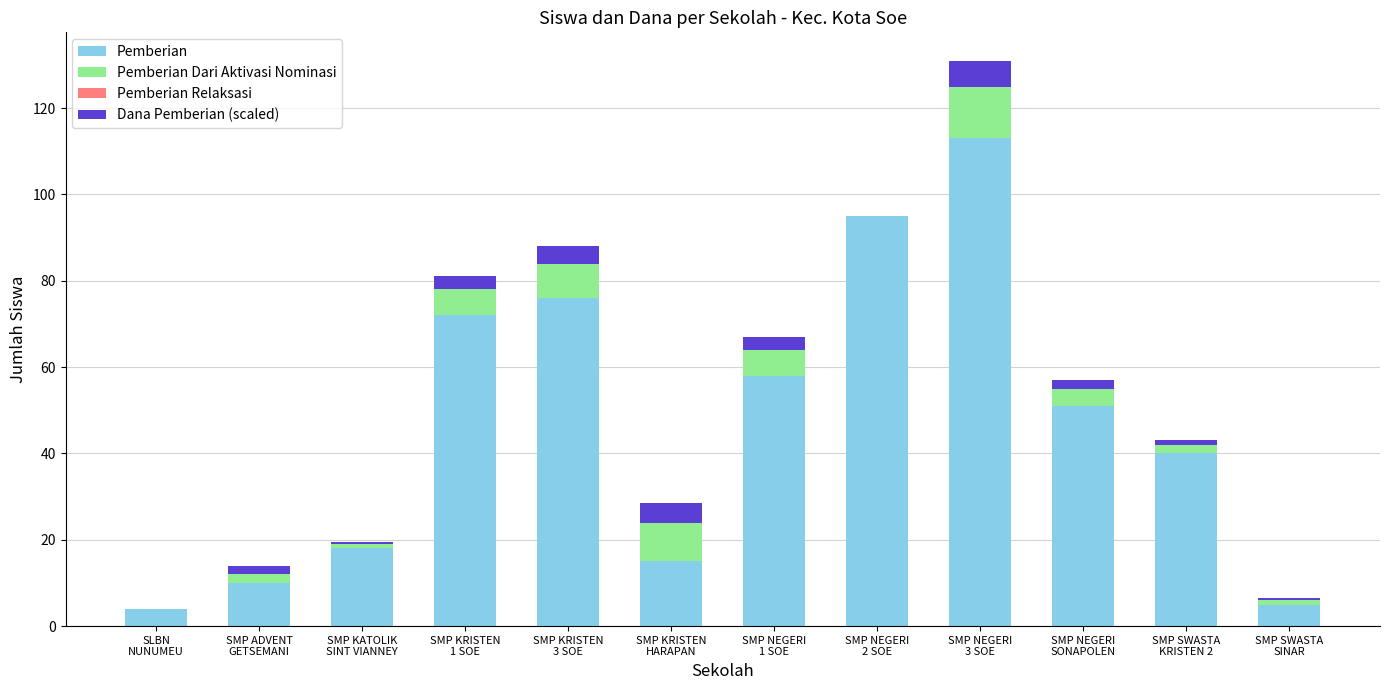

Are the bars horizontal?

No